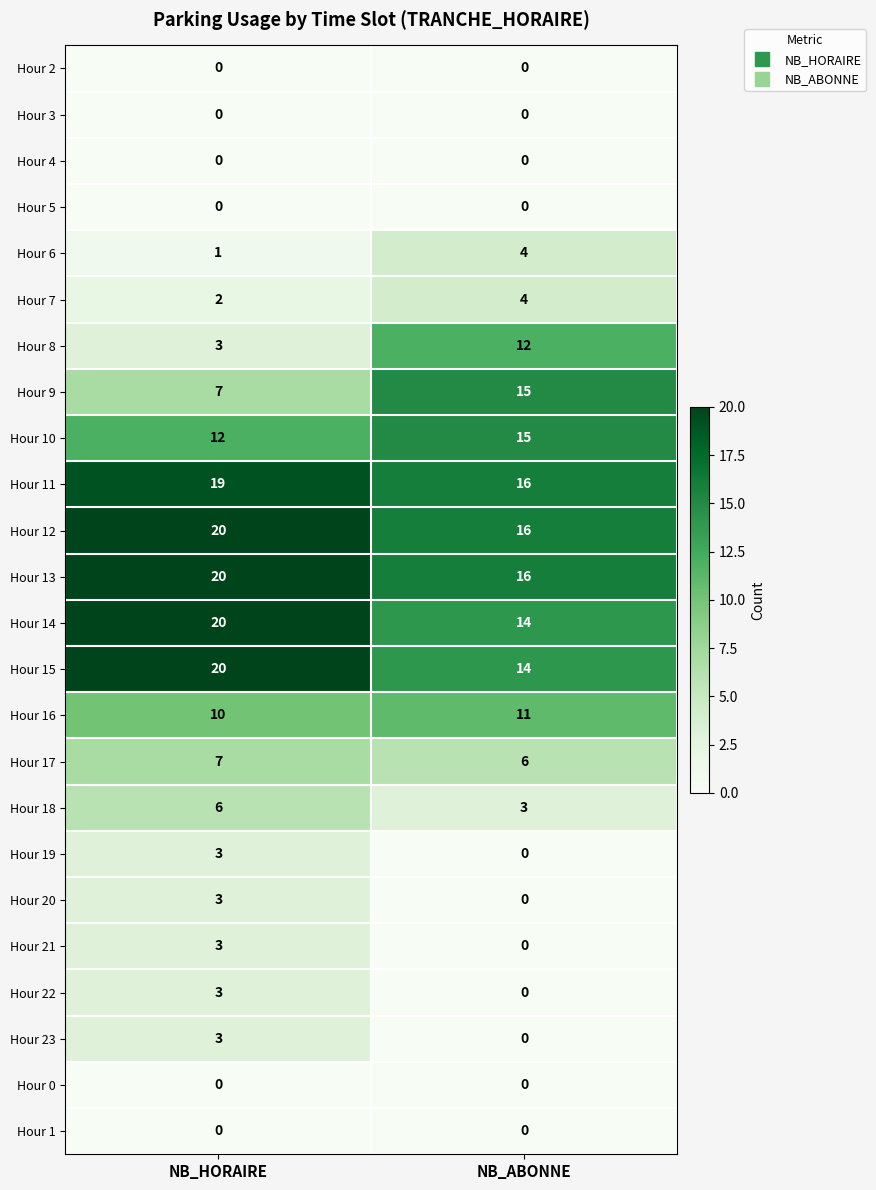

What is the difference between the maximum and minimum values in the Hour 15 series?

6